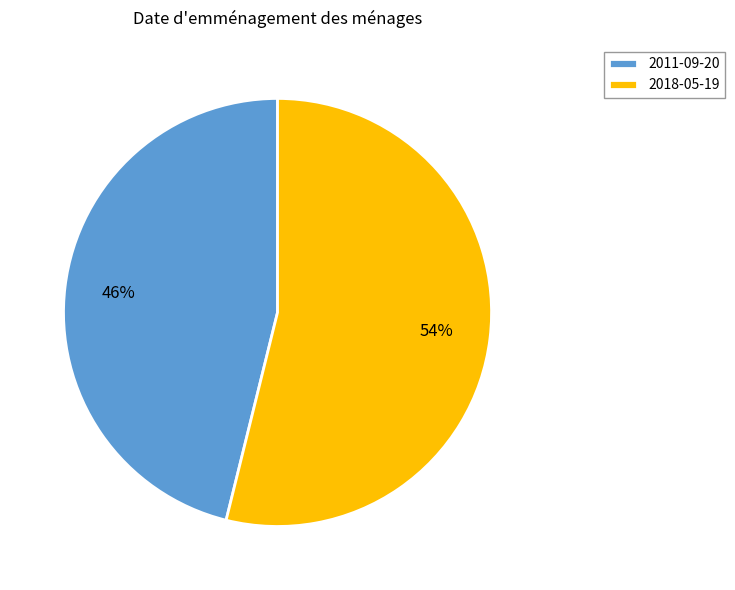

What is the majority slice?

2018-05-19